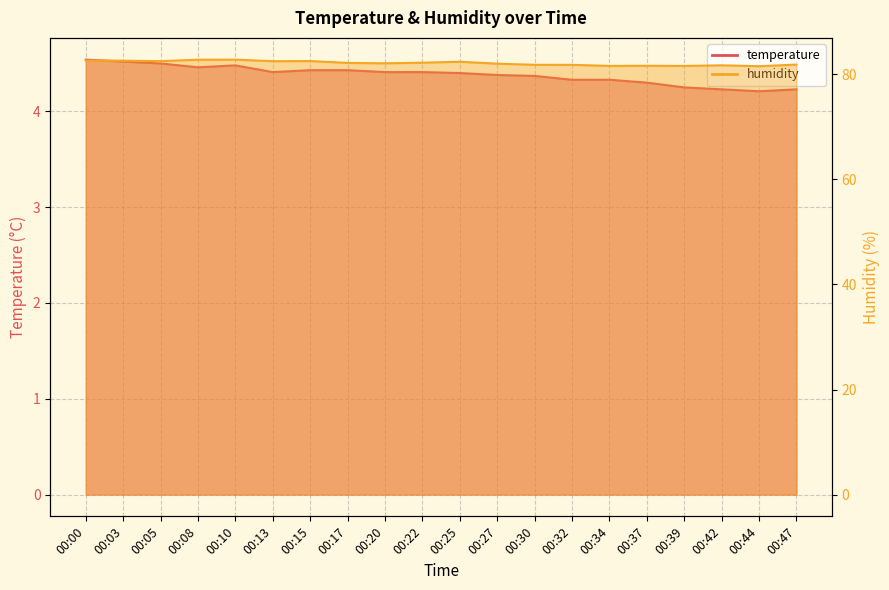

List the series in order of their peak value, lowest first.

temperature, humidity